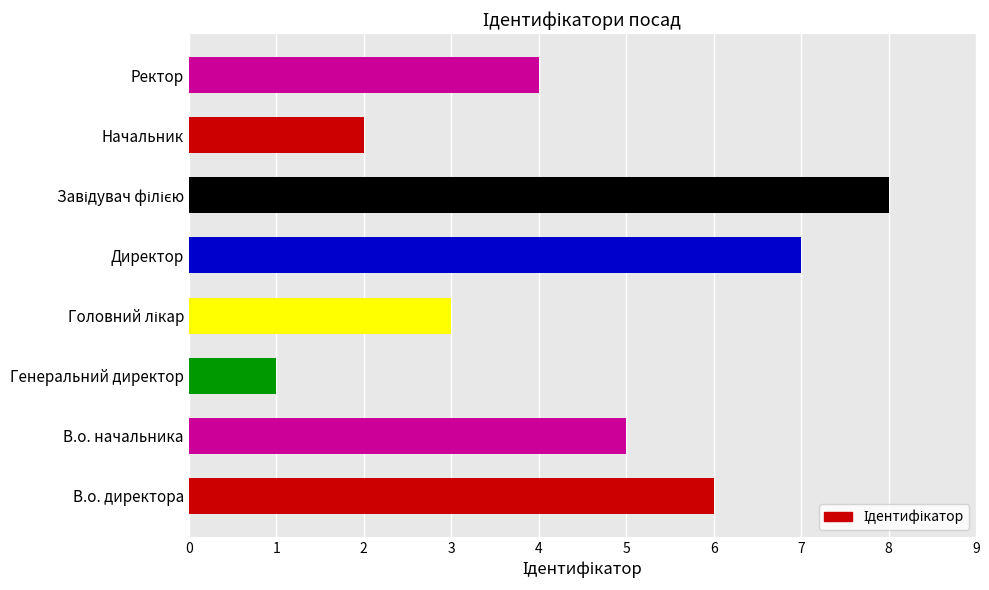

Are the bars horizontal?

Yes